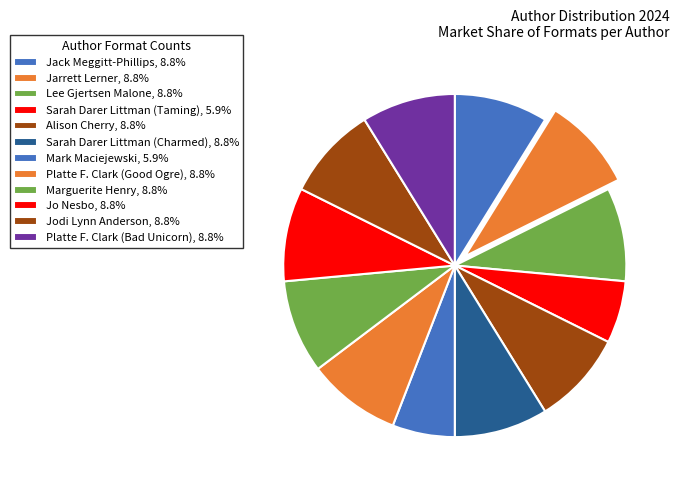

What percentage is the Platte F. Clark (Good Ogre) slice, to the nearest percent?

9%